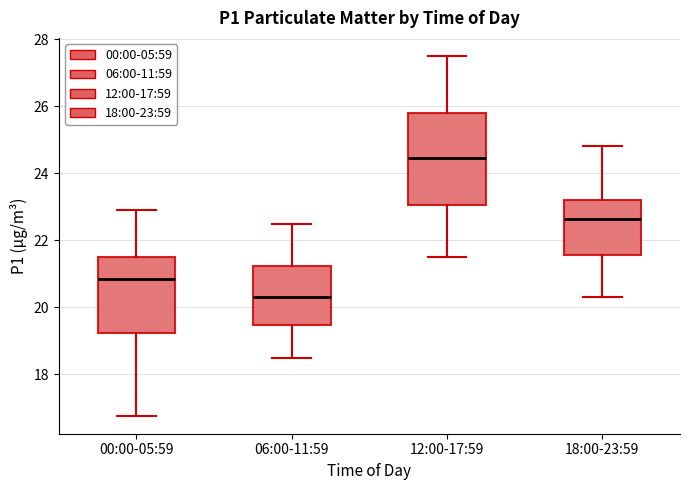

Reading left to right, read every box against the y-axis: the position of its median line, the range the box covers, and the ends of its whiskers. The values are not printed on the chart, so give them approximately, as read against the axis.

00:00-05:59: median 20.8, box 19.2 to 21.6, whiskers 16.8 to 23.0
06:00-11:59: median 20.4, box 19.4 to 21.2, whiskers 18.6 to 22.6
12:00-17:59: median 24.4, box 23.0 to 25.8, whiskers 21.6 to 27.6
18:00-23:59: median 22.6, box 21.6 to 23.2, whiskers 20.4 to 24.8